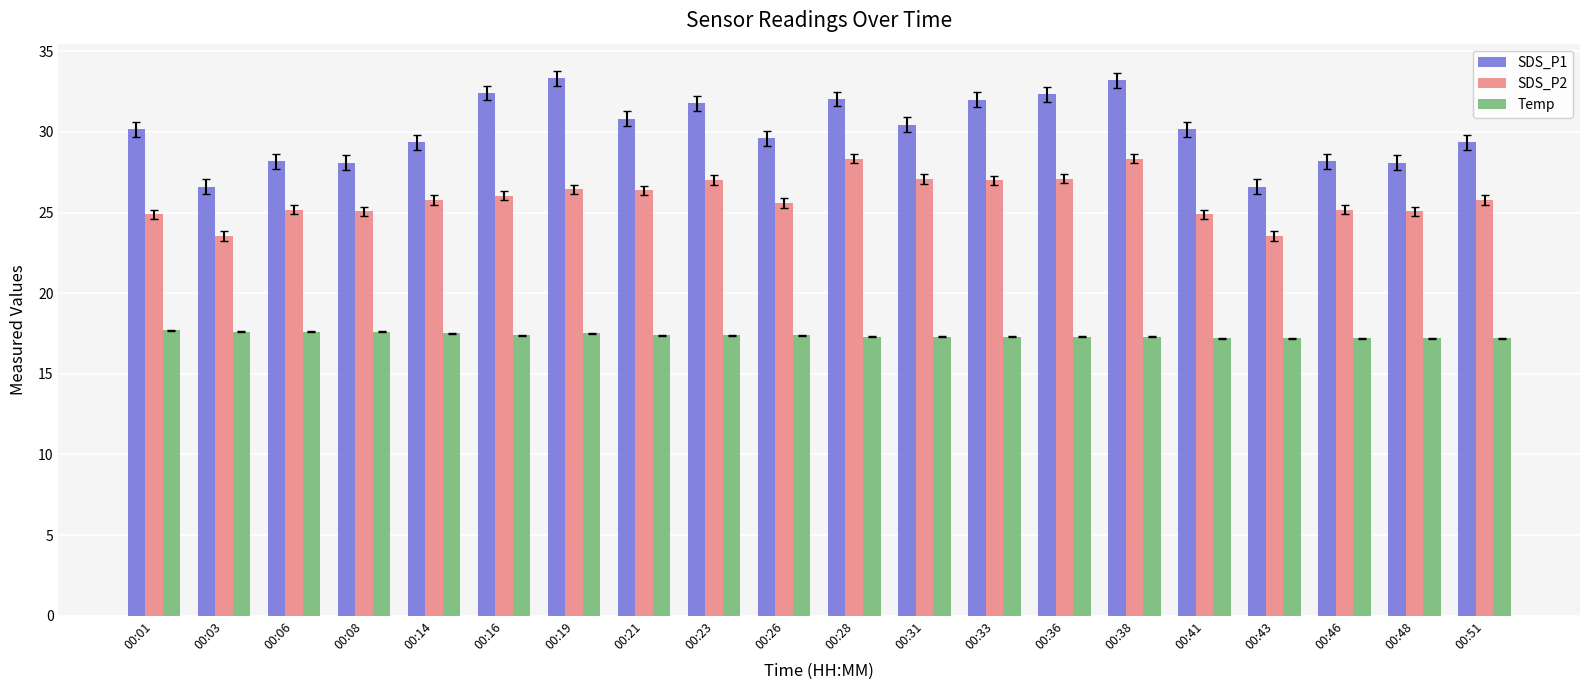

Are the bars grouped side by side (vs. stacked)?

Yes